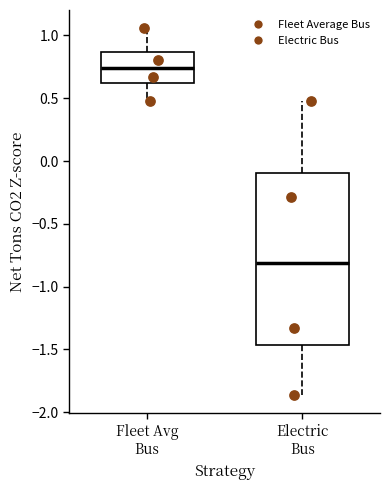

Where does the median line of the box for Electric Bus sit on the y-axis? The values are not printed on the chart, so give them approximately, as read against the axis.

-0.80